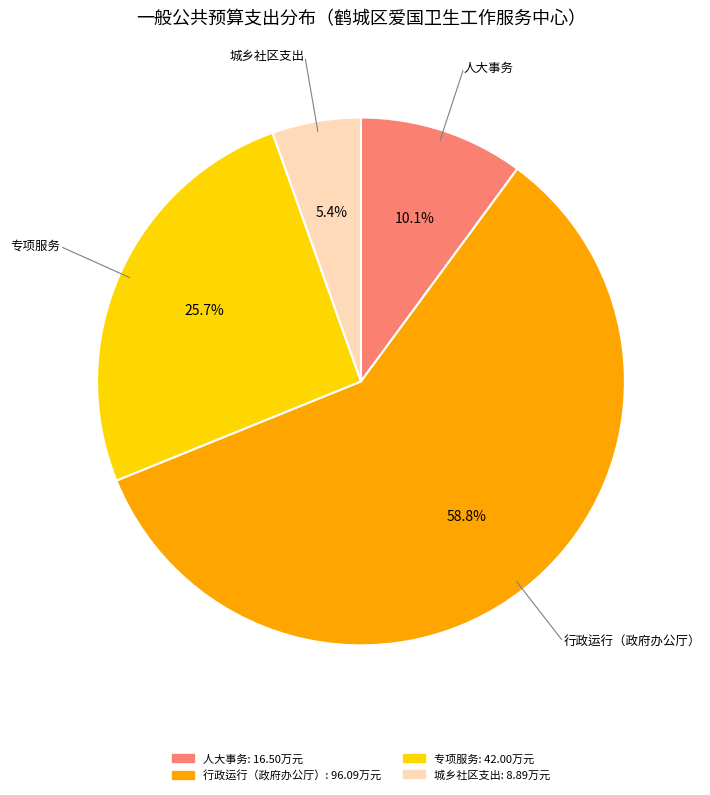

Is there any slice that represents more than half of the pie?

Yes